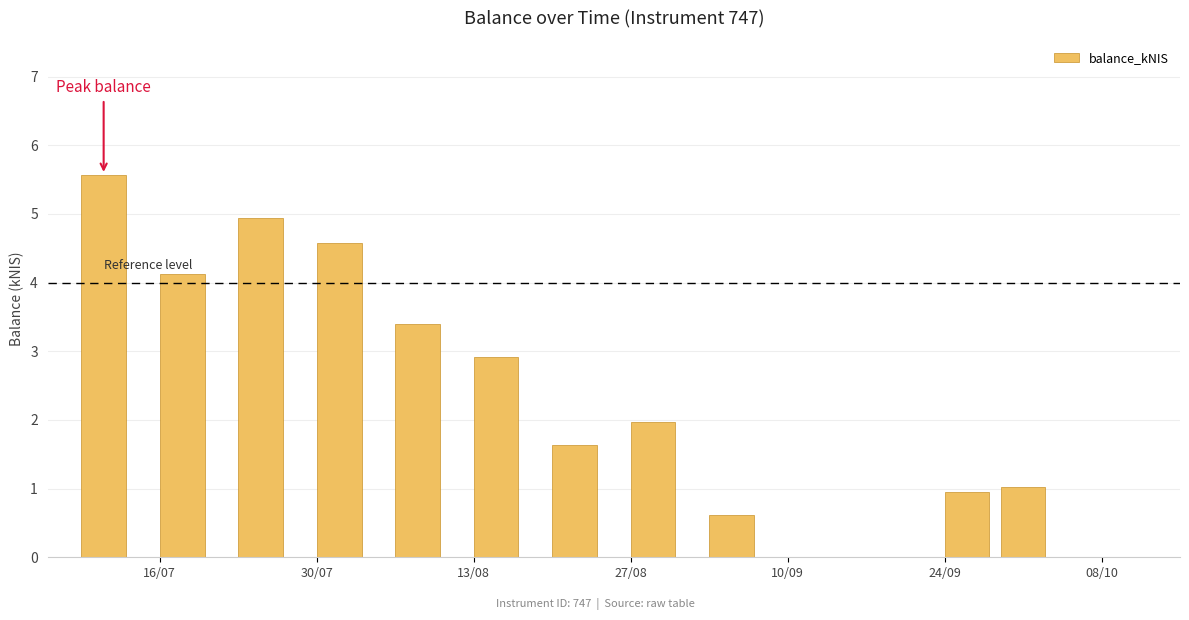

What is the greatest value displayed?

5.6